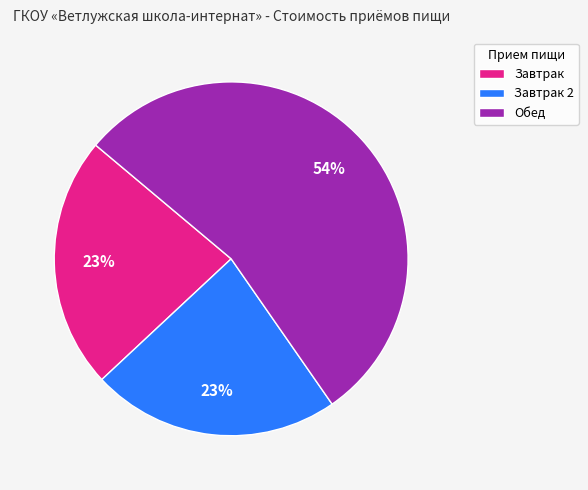

What percentage is the Обед slice, to the nearest percent?

54%